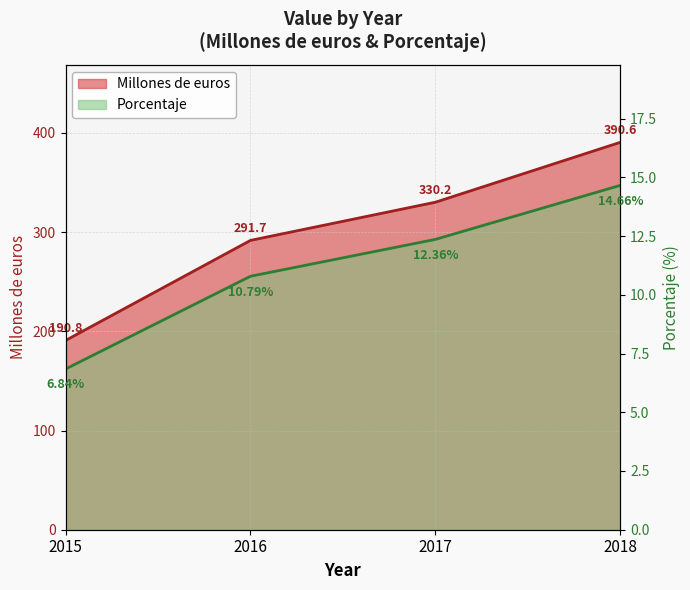

List the series in order of their peak value, highest first.

Millones de euros, Porcentaje